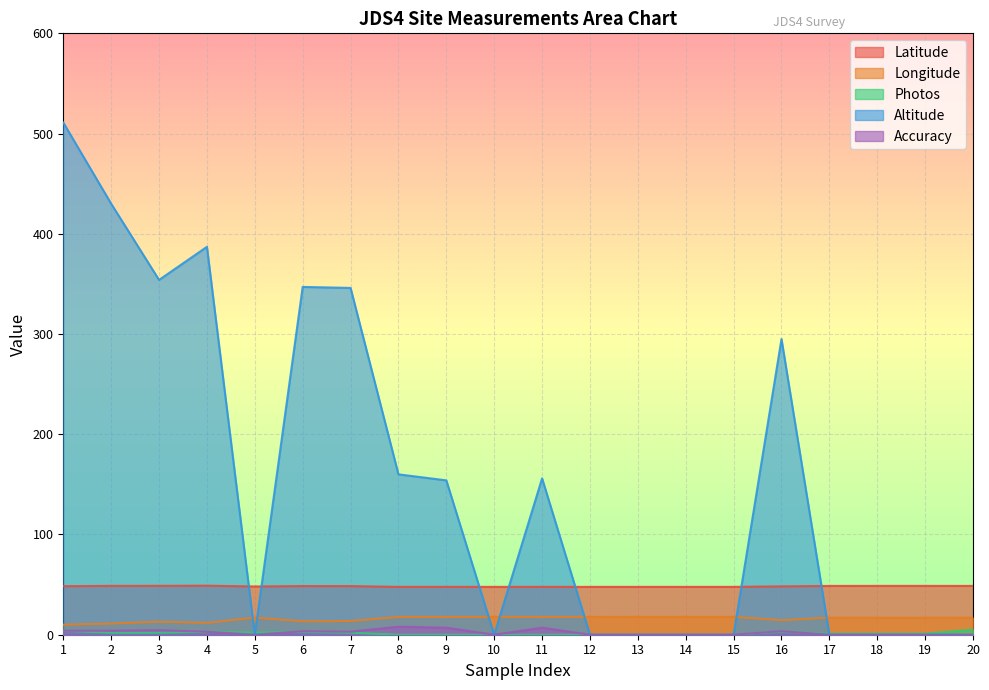

How many lines are shown in the chart?

5